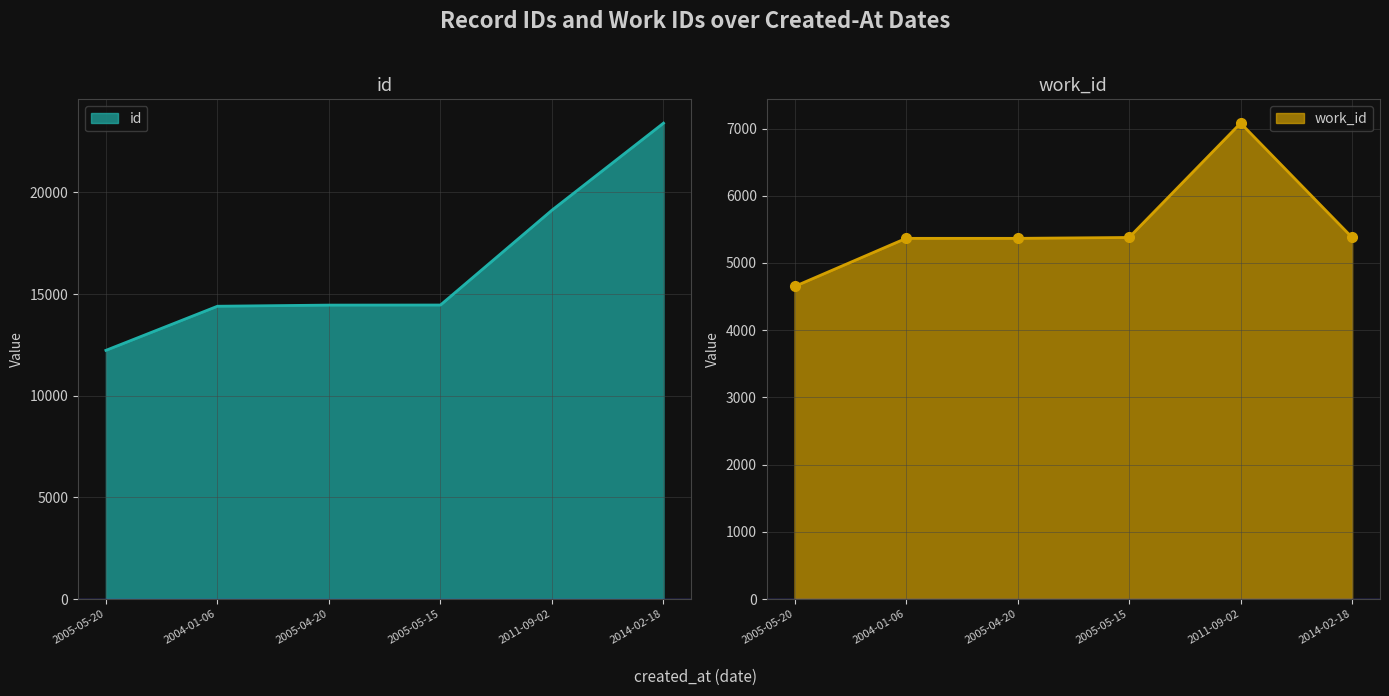

What is the total value across all series at 2004-01-06?

19766